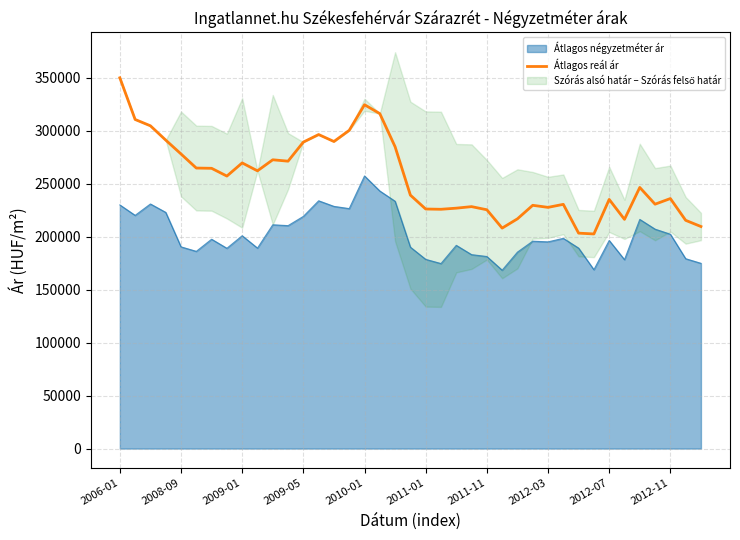

True or false: Átlagos reál ár and Átlagos négyzetméter ár cross at least once.

False